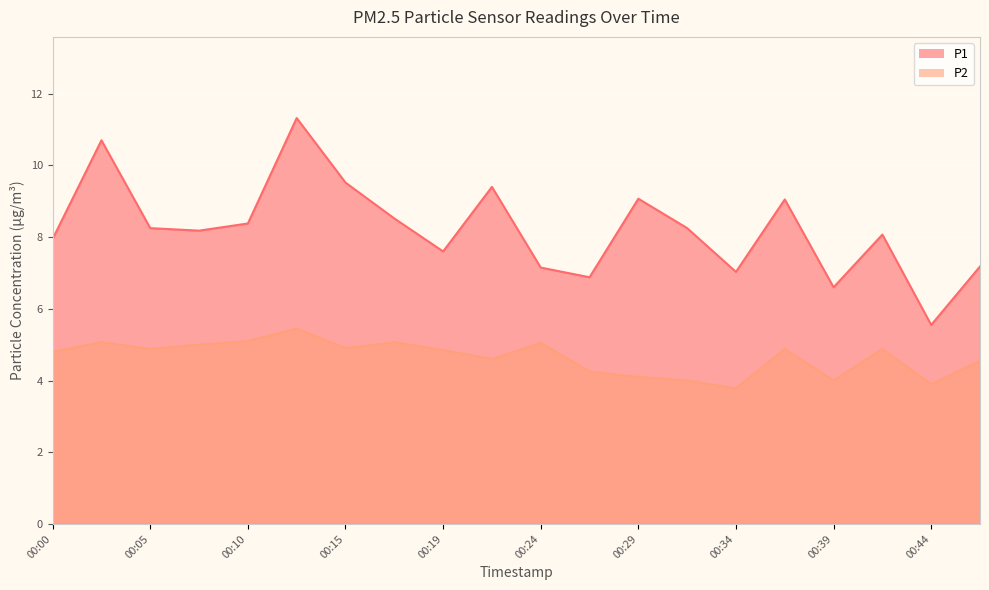

Reading left to right, what are all the values shown in this chart?

P1: 00:00=8.0	00:02=10.7	00:05=8.2	00:07=8.2	00:10=8.4	00:12=11.3	00:15=9.5	00:17=8.5	00:19=7.6	00:22=9.4	00:24=7.2	00:27=6.9	00:29=9.1	00:32=8.2	00:34=7.0	00:36=9.1	00:39=6.6	00:41=8.1	00:44=5.5	00:46=7.2
P2: 00:00=4.8	00:02=5.1	00:05=4.9	00:07=5.0	00:10=5.1	00:12=5.5	00:15=4.9	00:17=5.1	00:19=4.8	00:22=4.6	00:24=5.0	00:27=4.2	00:29=4.1	00:32=4.0	00:34=3.8	00:36=4.9	00:39=4.0	00:41=4.9	00:44=3.9	00:46=4.5